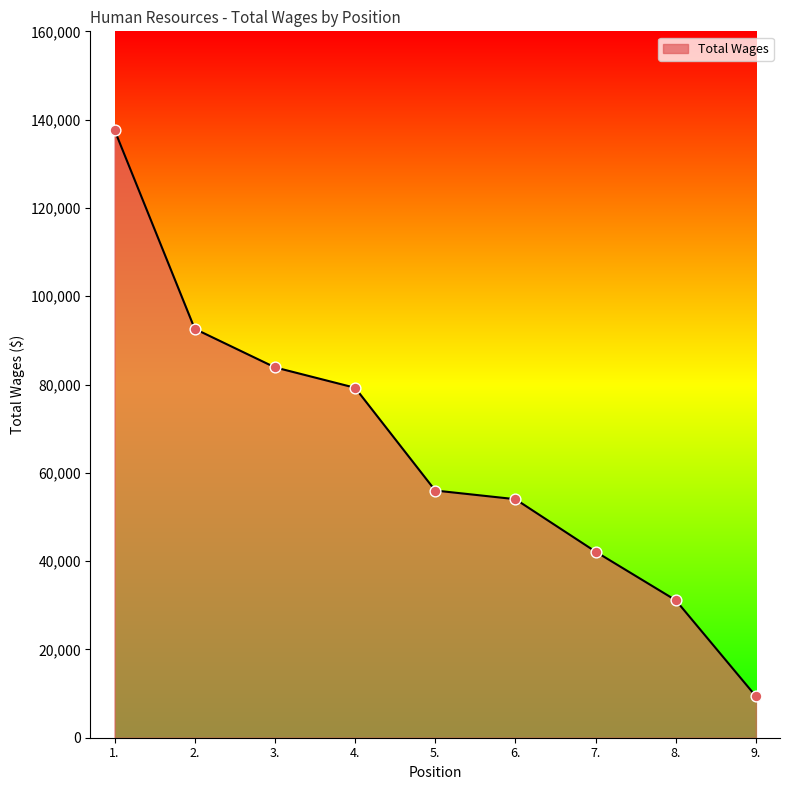

What is the change in value from 3. to 5.?

-27900